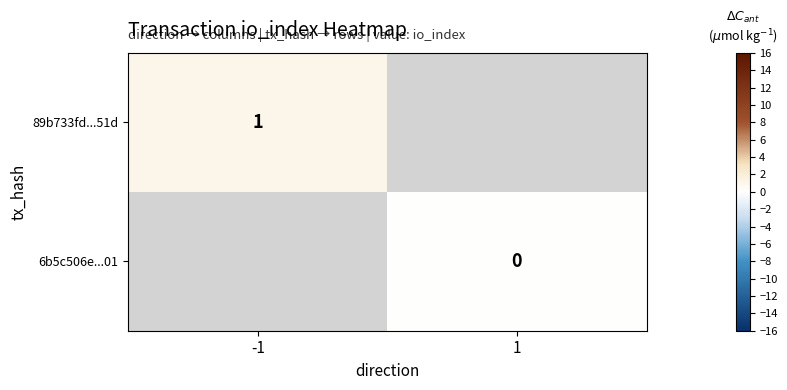

True or false: 89b733fd...51d has a value of 1 at -1.

True